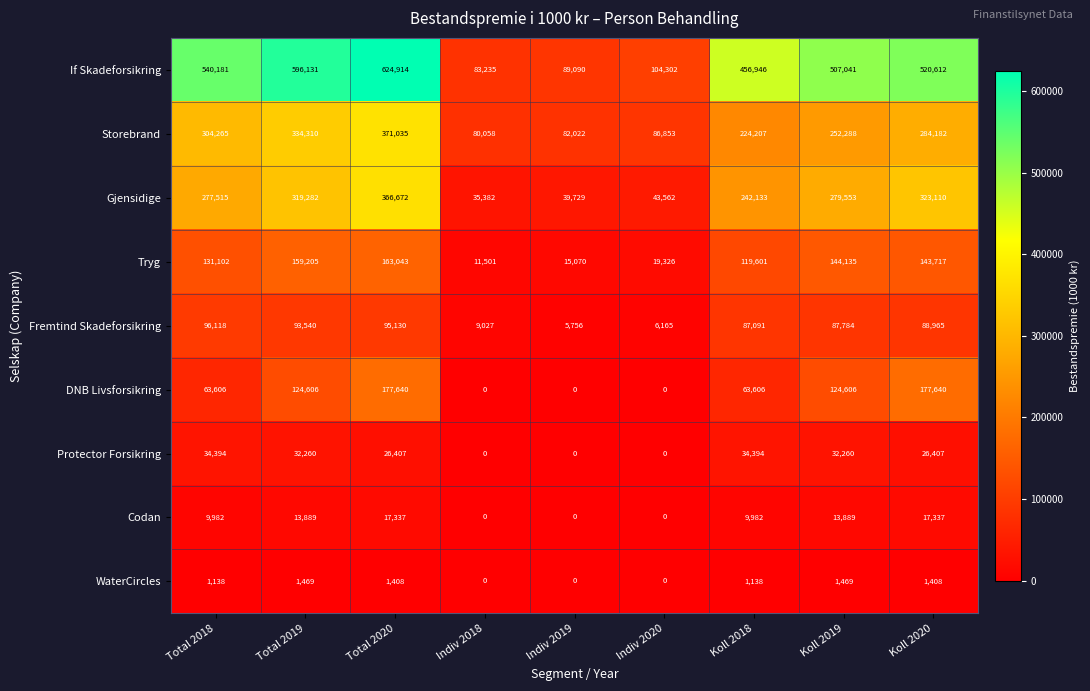

Is it true that Tryg equals 5001 at Indiv 2019?

False